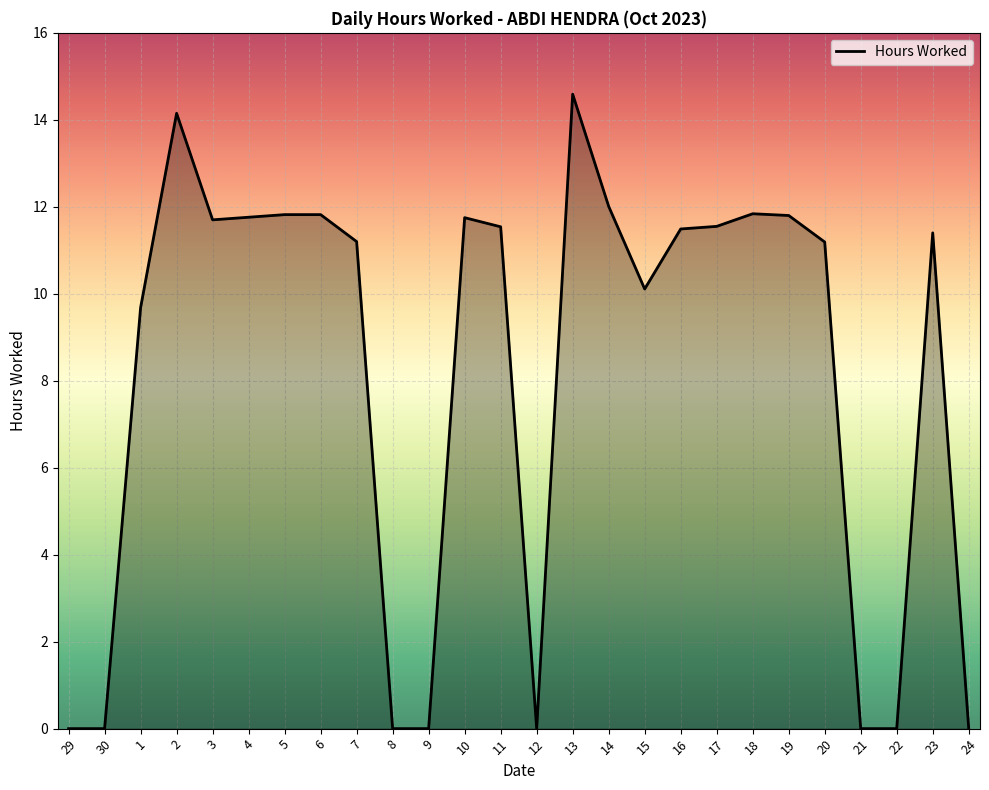

What is the difference between the maximum and minimum values?

14.6